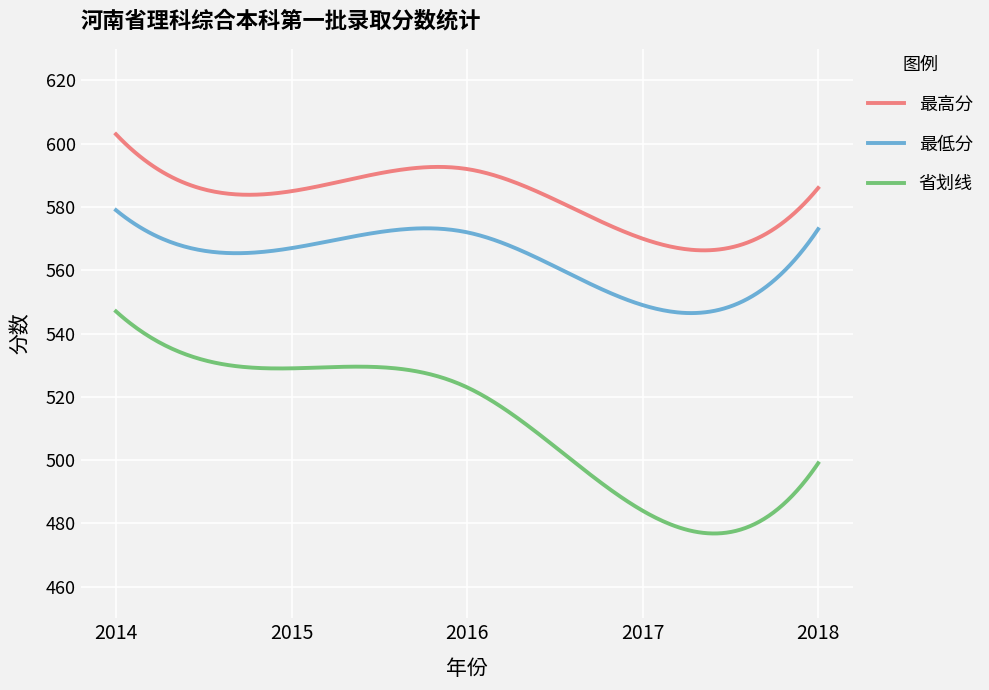

What is the minimum value for 最高分?

566.3